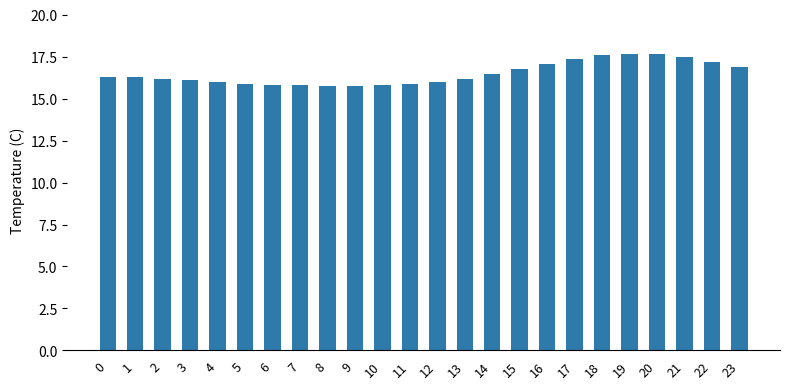

Which has a higher value, 13 or 7?

13